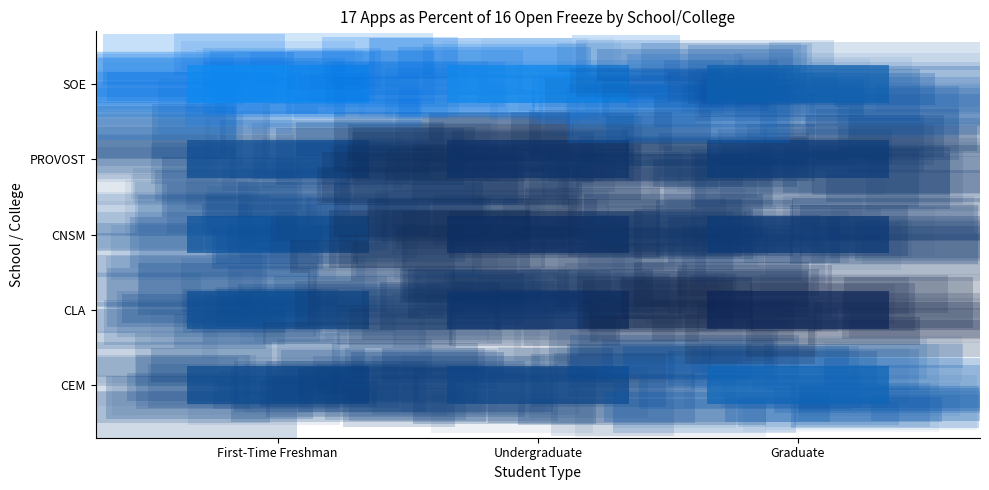

What is the smallest value displayed?

0.5